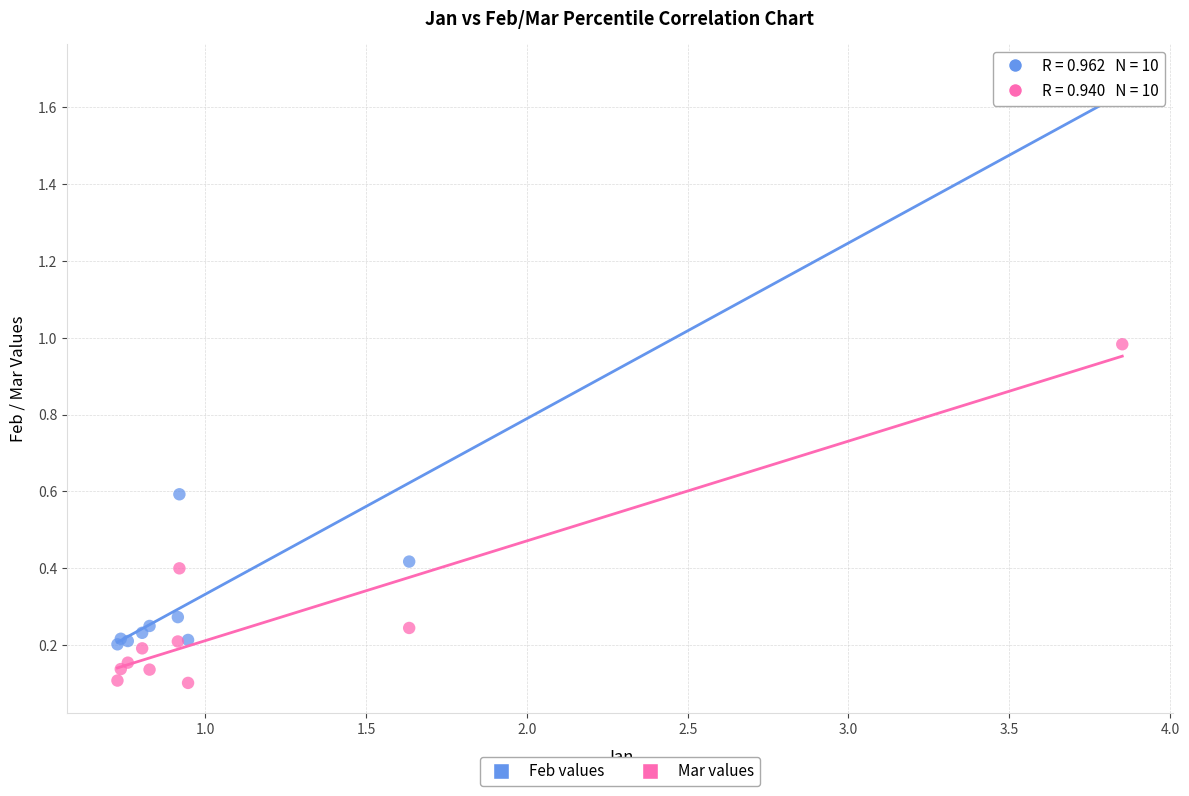

Which series reaches the maximum Y coordinate?

Feb values